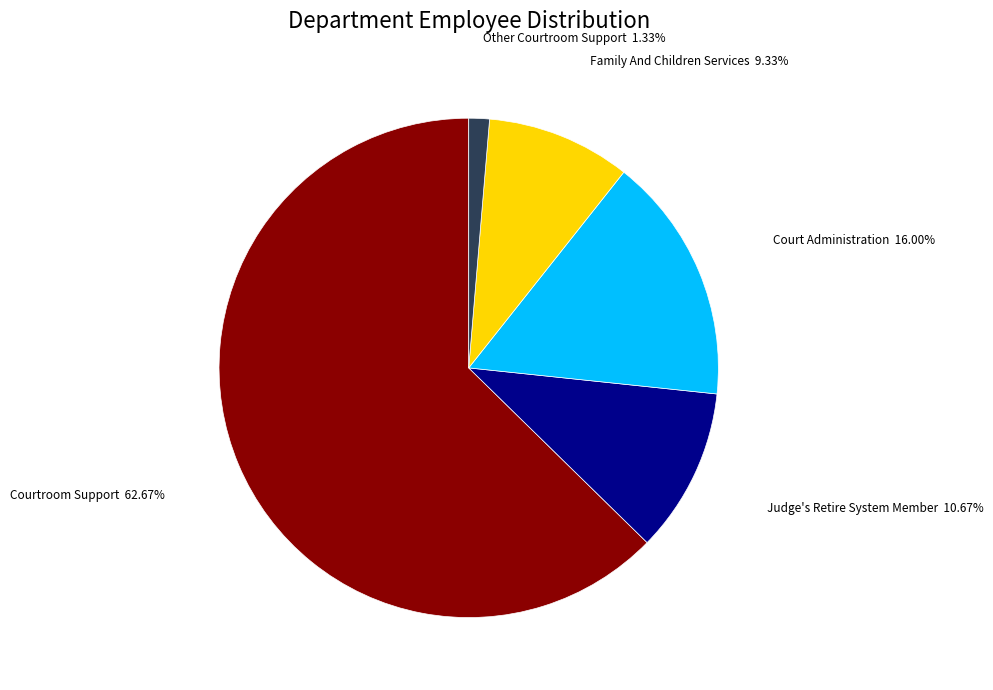

Does any single category account for the majority?

Yes